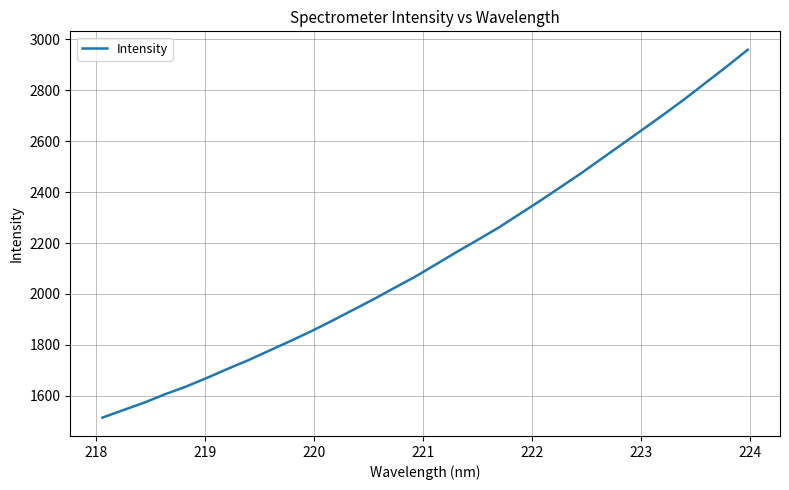

What is the difference between the maximum and minimum values?

1444.3